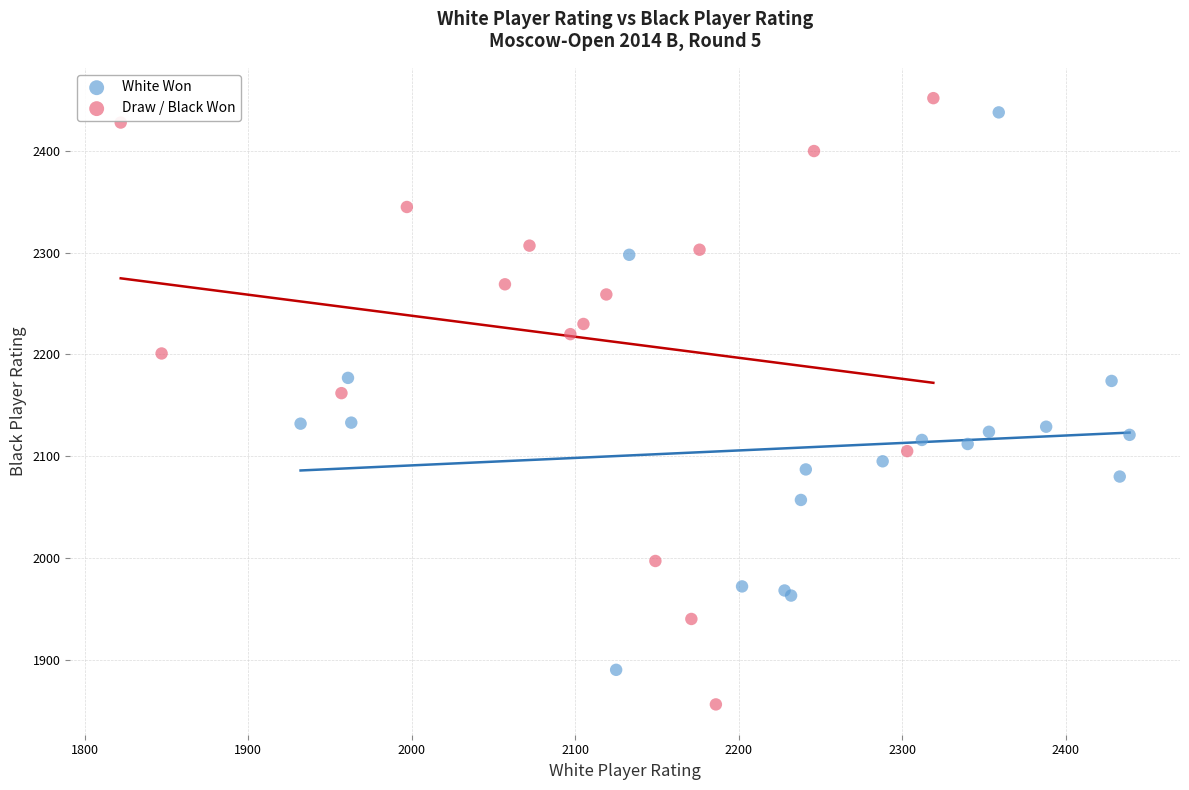

Which series reaches the minimum Y coordinate?

Draw / Black Won